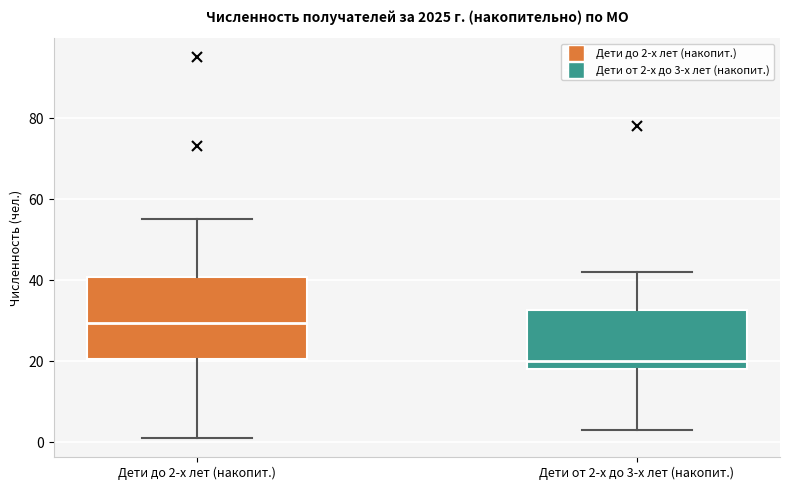

Which box's median line is the lowest?

Дети от 2-х до 3-х лет (накопит.)